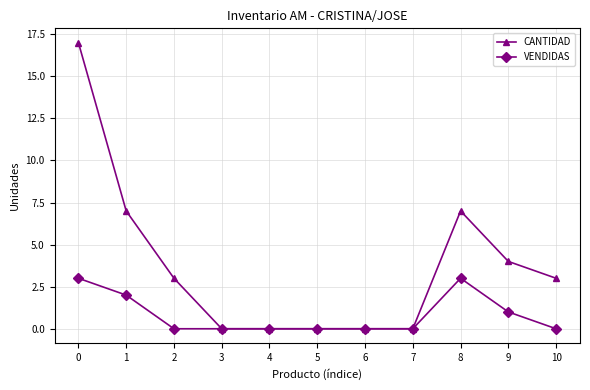

How many categories are shown in the chart?

11